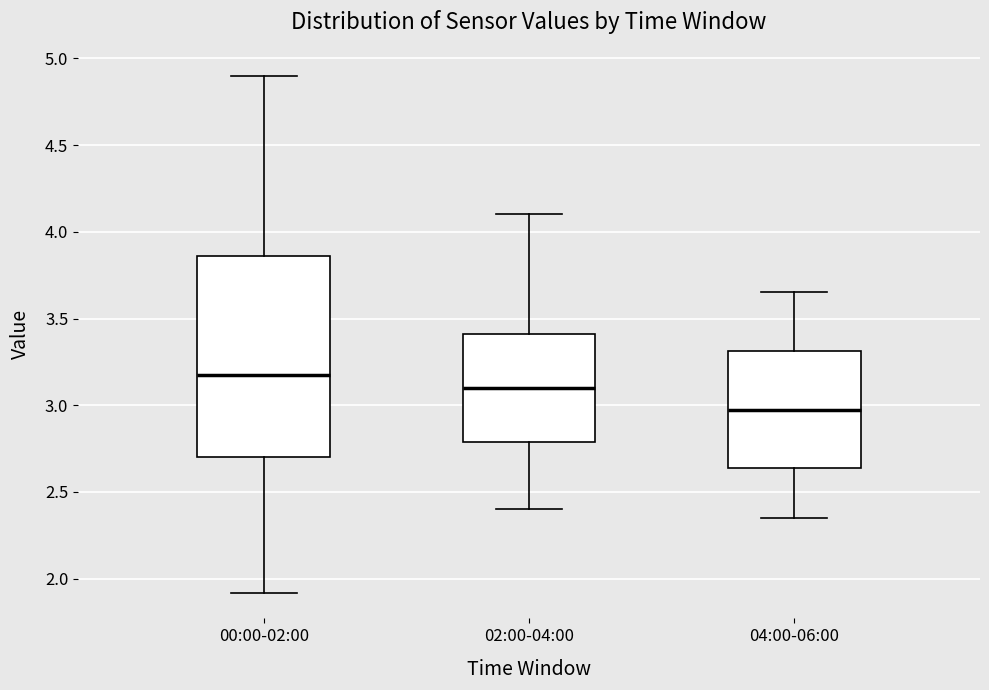

Reading left to right, transcribe this box plot: for each box, give where its median line is, the range the box spans, and where its two whiskers end, as read against the y-axis. The values are not printed on the chart, so give them approximately, as read against the axis.

00:00-02:00: median 3.20, box 2.70 to 3.85, whiskers 1.90 to 4.90
02:00-04:00: median 3.10, box 2.80 to 3.40, whiskers 2.40 to 4.10
04:00-06:00: median 3.00, box 2.65 to 3.30, whiskers 2.35 to 3.65